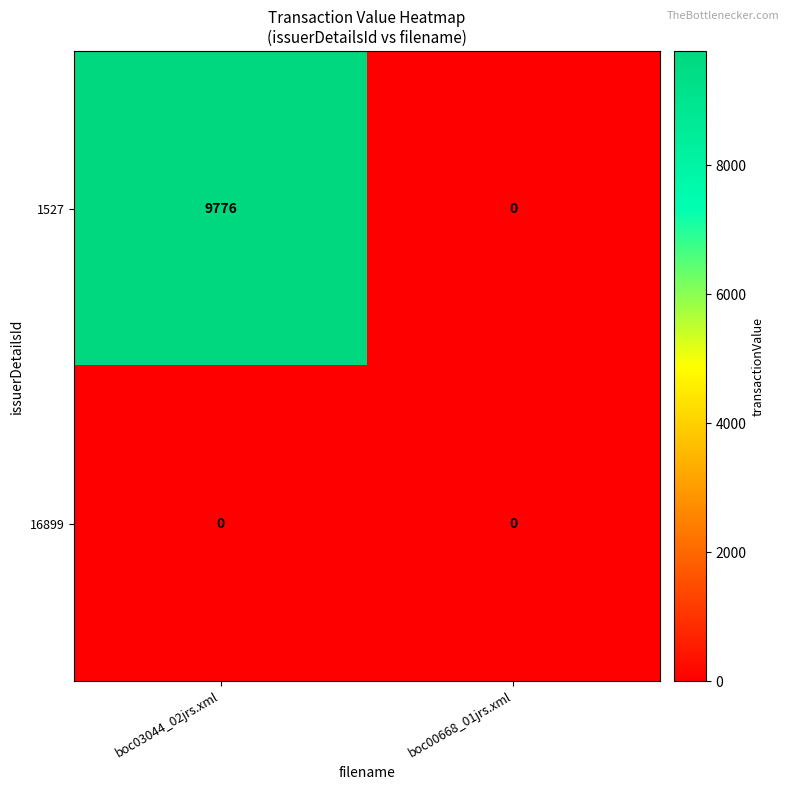

How many series are shown in this chart?

2